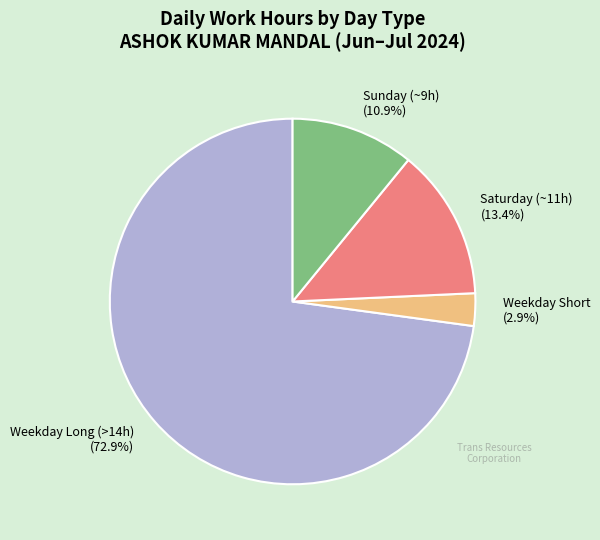

Does any single category account for the majority?

Yes